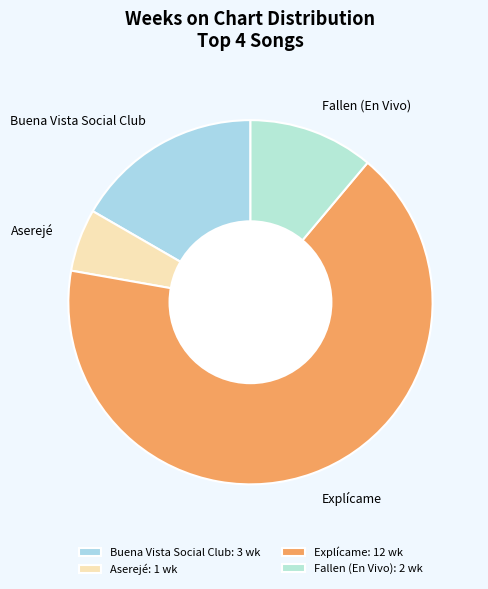

Which slice is the smallest?

Aserejé